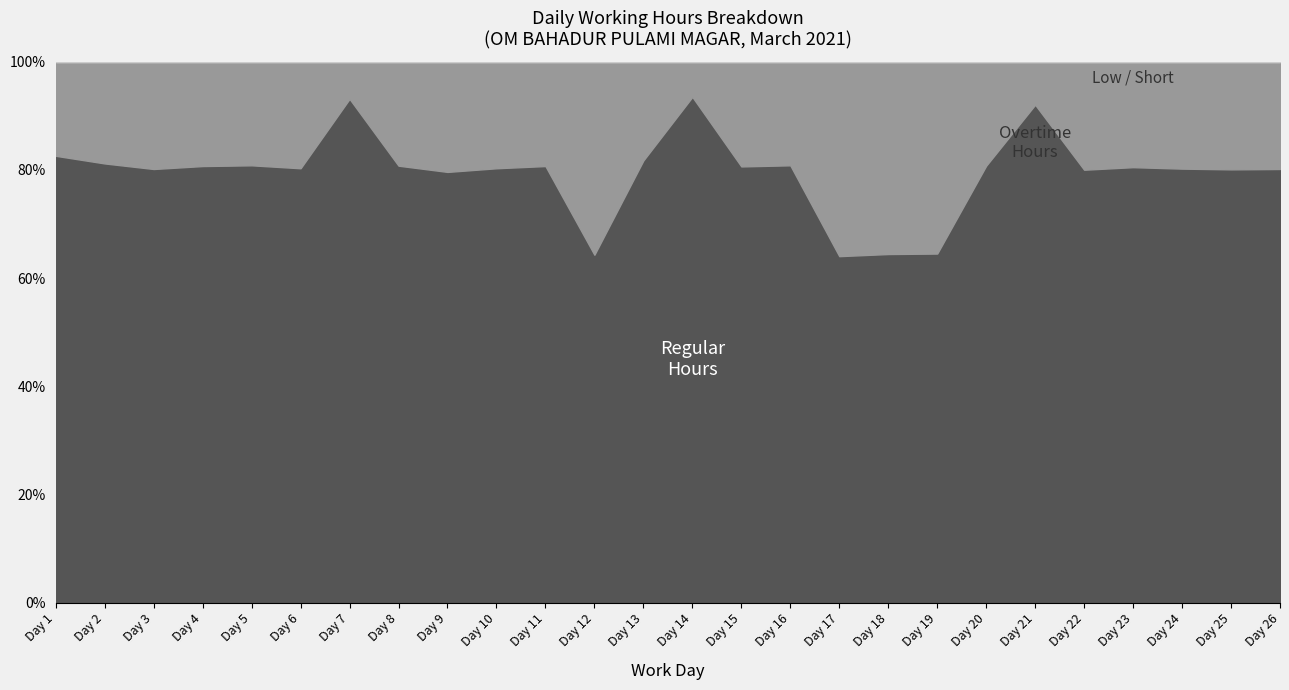

Reading left to right, list all the values displayed in this chart.

Regular Hours: Day 1=9.5	Day 2=9.5	Day 3=9.5	Day 4=9.5	Day 5=9.5	Day 6=9.5	Day 7=9.5	Day 8=9.5	Day 9=9.5	Day 10=9.5	Day 11=9.5	Day 12=9.5	Day 13=9.5	Day 14=9.5	Day 15=9.5	Day 16=9.5	Day 17=9.5	Day 18=9.5	Day 19=9.5	Day 20=9.5	Day 21=9.5	Day 22=9.5	Day 23=9.5	Day 24=9.5	Day 25=9.5	Day 26=9.5
Overtime Hours: Day 1=2.0	Day 2=2.2	Day 3=2.4	Day 4=2.3	Day 5=2.2	Day 6=2.3	Day 7=0.7	Day 8=2.3	Day 9=2.4	Day 10=2.3	Day 11=2.3	Day 12=5.3	Day 13=2.1	Day 14=0.7	Day 15=2.3	Day 16=2.2	Day 17=5.3	Day 18=5.2	Day 19=5.2	Day 20=2.3	Day 21=0.8	Day 22=2.4	Day 23=2.3	Day 24=2.3	Day 25=2.4	Day 26=2.4
Low Hours: Day 1=0.0	Day 2=0.0	Day 3=0.0	Day 4=0.0	Day 5=0.0	Day 6=0.0	Day 7=0.0	Day 8=0.0	Day 9=0.0	Day 10=0.0	Day 11=0.0	Day 12=0.0	Day 13=0.0	Day 14=0.0	Day 15=0.0	Day 16=0.0	Day 17=0.0	Day 18=0.0	Day 19=0.0	Day 20=0.0	Day 21=0.0	Day 22=0.0	Day 23=0.0	Day 24=0.0	Day 25=0.0	Day 26=0.0